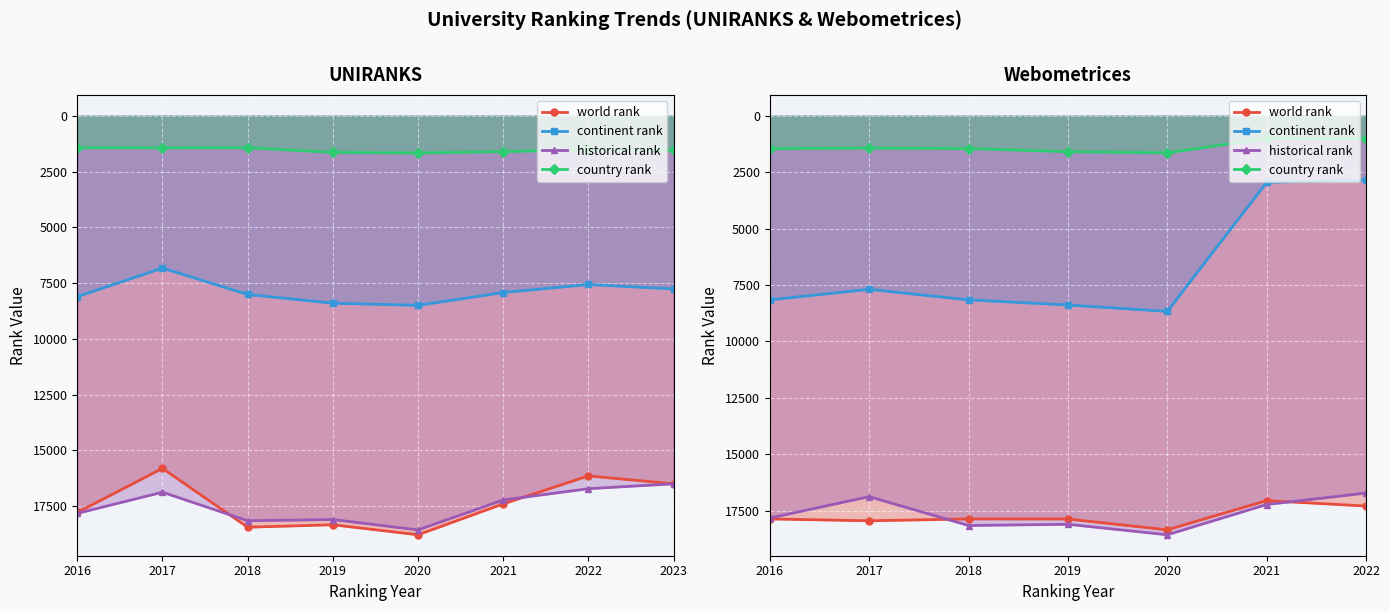

How many lines are shown in the chart?

4